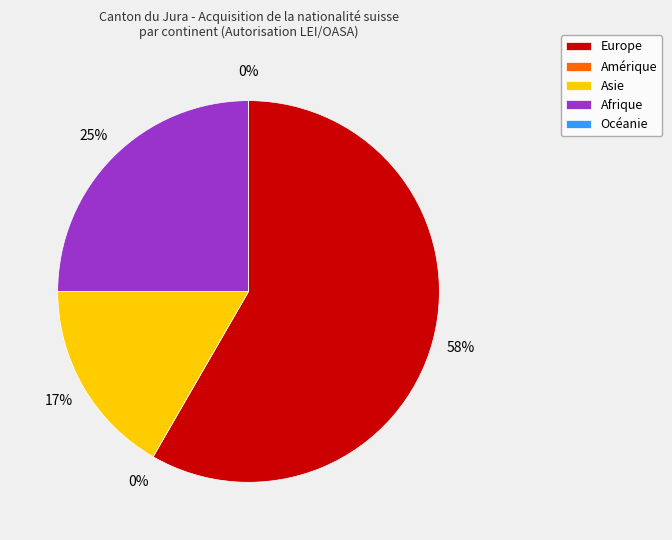

True or false: Océanie accounts for 0% of the total.

True